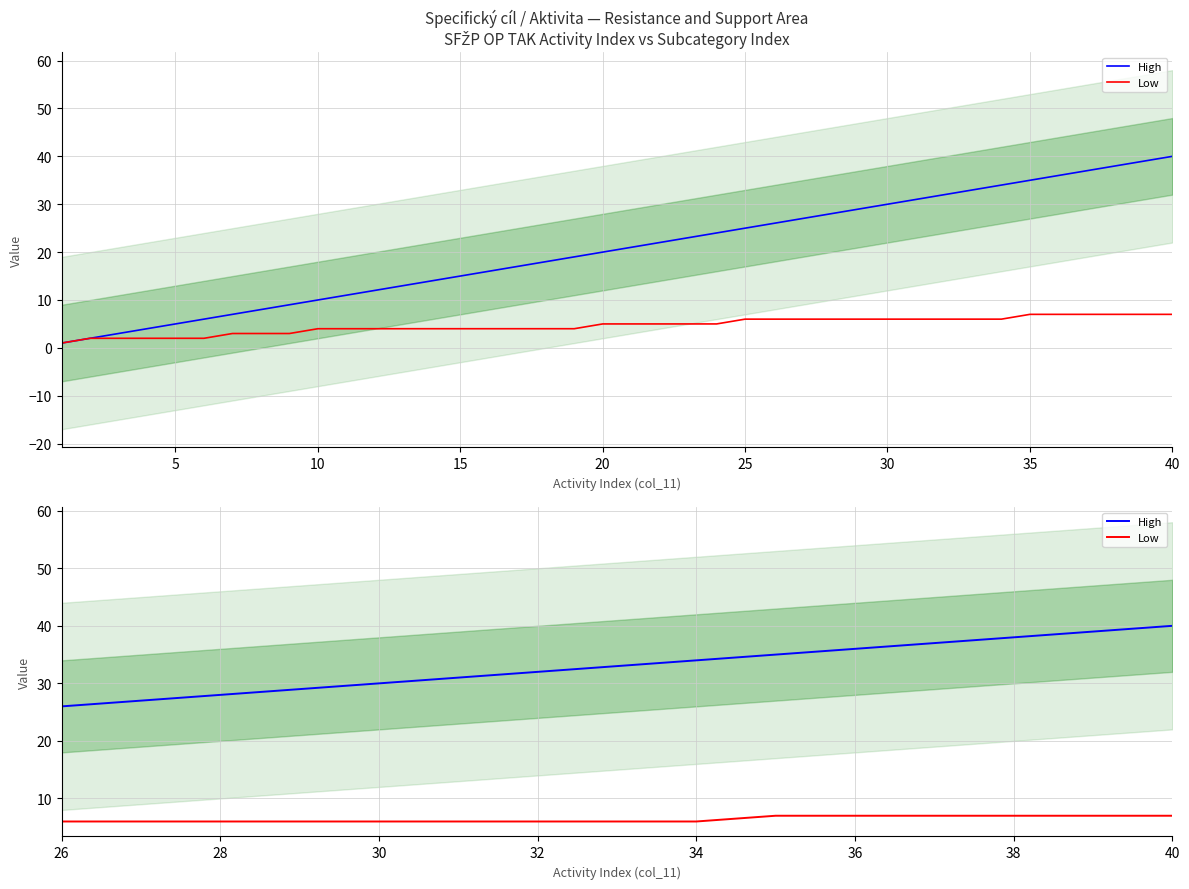

True or false: Low has a value of 10 at 15.

False